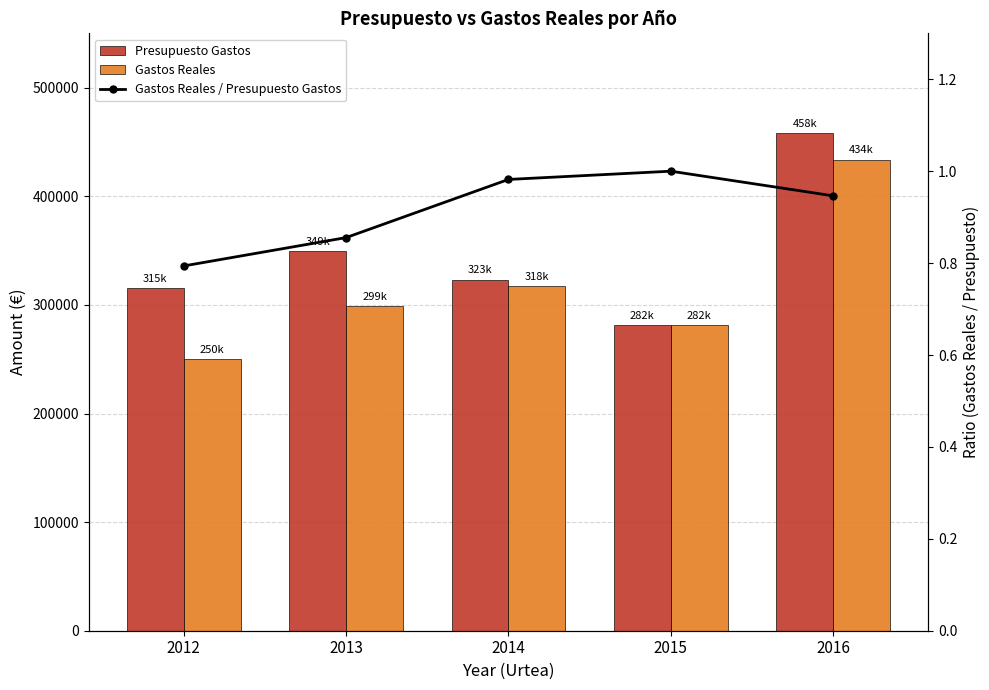

Rank the categories by Gastos Reales / Presupuesto Gastos value from highest to lowest.

2015, 2014, 2016, 2013, 2012